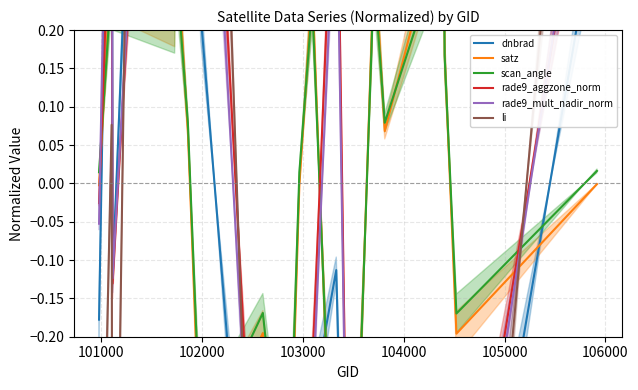

Which series ends up on top after the final intersection of rade9_mult_nadir_norm and dnbrad?

rade9_mult_nadir_norm